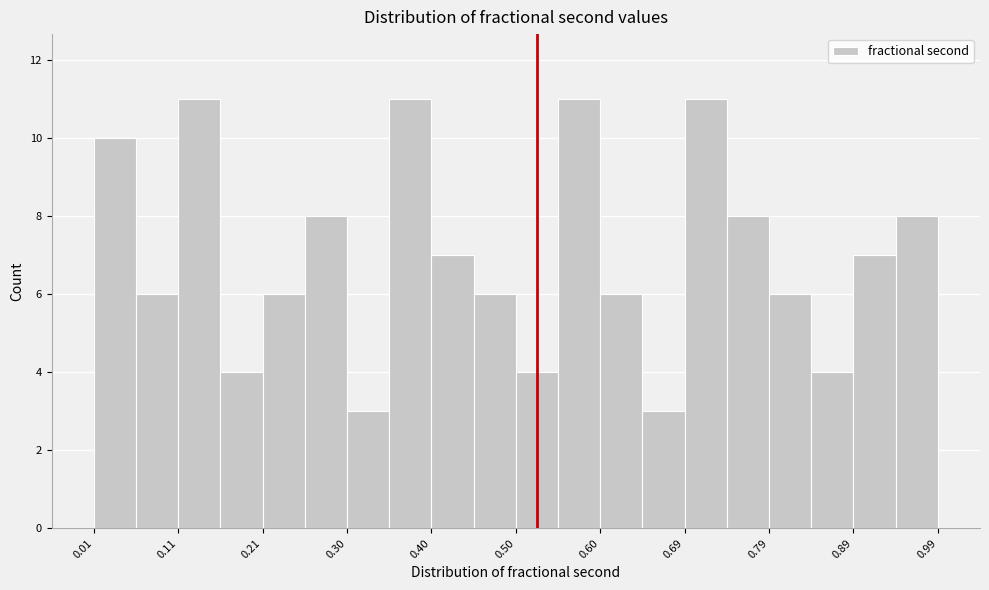

Reading left to right, list every bar in this chart as the range it spans on the x-axis followed by its height. Neither the bar edges nor the heights are printed on the chart, so give them approximately, as read against the axes.

0.01 to 0.06: 10
0.06 to 0.11: 6
0.11 to 0.16: 11
0.16 to 0.21: 4
0.21 to 0.26: 6
0.26 to 0.30: 8
0.30 to 0.35: 3
0.35 to 0.40: 11
0.40 to 0.45: 7
0.45 to 0.50: 6
0.50 to 0.55: 4
0.55 to 0.60: 11
0.60 to 0.65: 6
0.65 to 0.69: 3
0.69 to 0.74: 11
0.74 to 0.79: 8
0.79 to 0.84: 6
0.84 to 0.89: 4
0.89 to 0.94: 7
0.94 to 0.99: 8